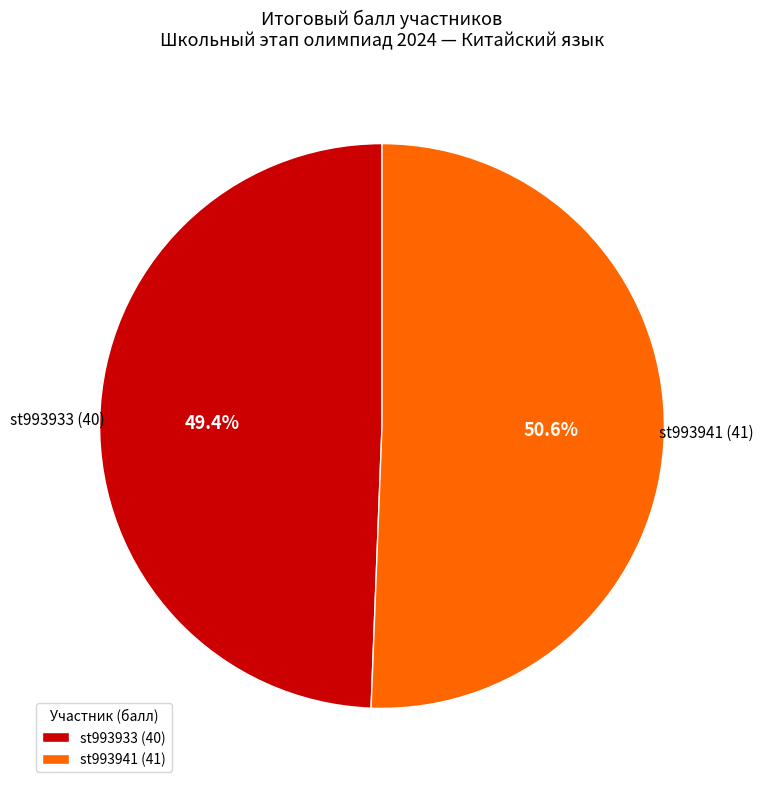

Which slice is the largest?

st993941 (41)